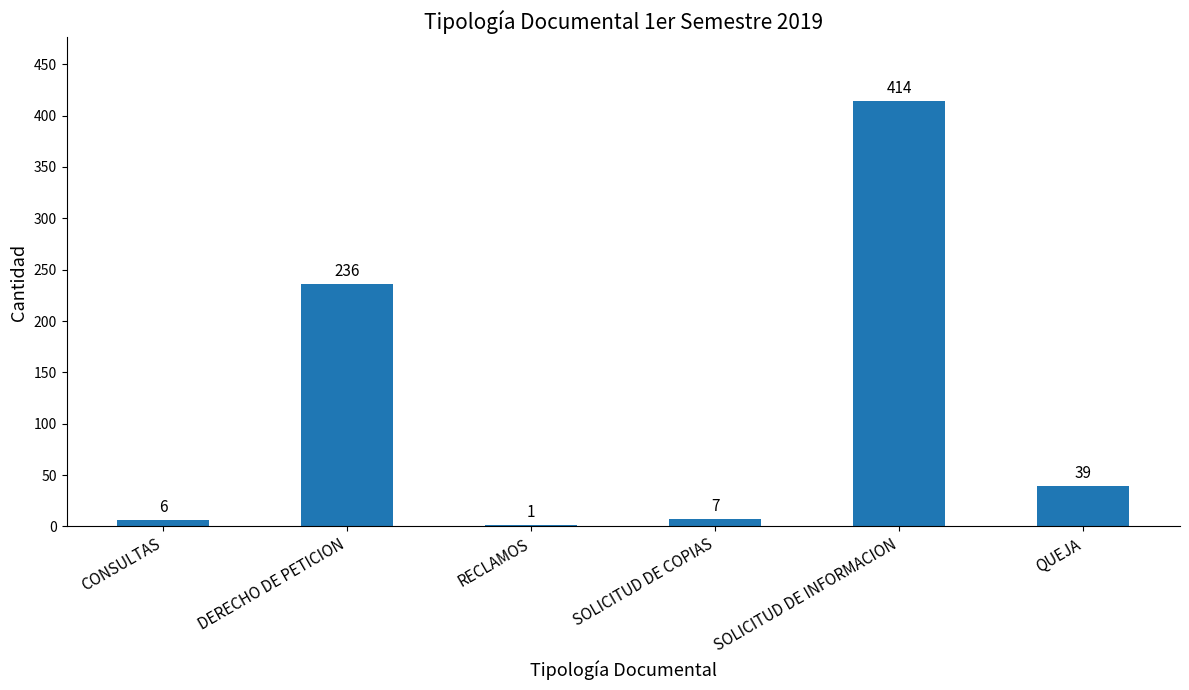

Reading left to right, what are all the values shown in this chart?

6	236	1	7	414	39